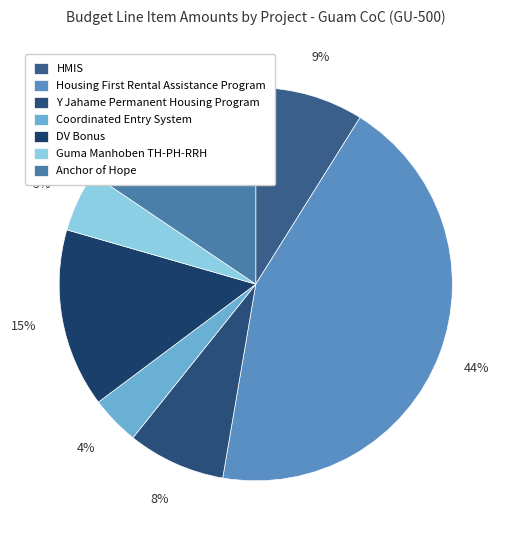

Rank the categories by value from highest to lowest.

Housing First Rental Assistance Program, Anchor of Hope, DV Bonus, HMIS, Y Jahame Permanent Housing Program, Guma Manhoben TH-PH-RRH, Coordinated Entry System